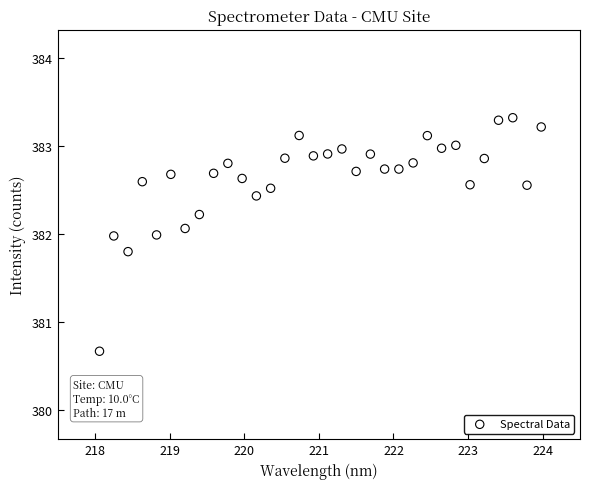

What Y value in the scatter plot is closest to 381?

380.7